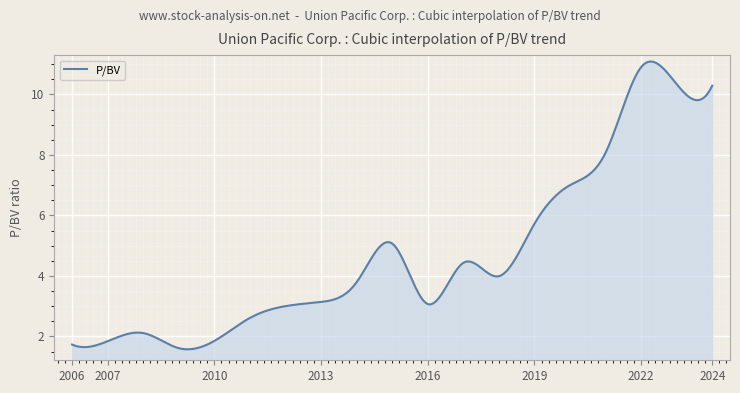

What is the greatest value displayed?

11.1